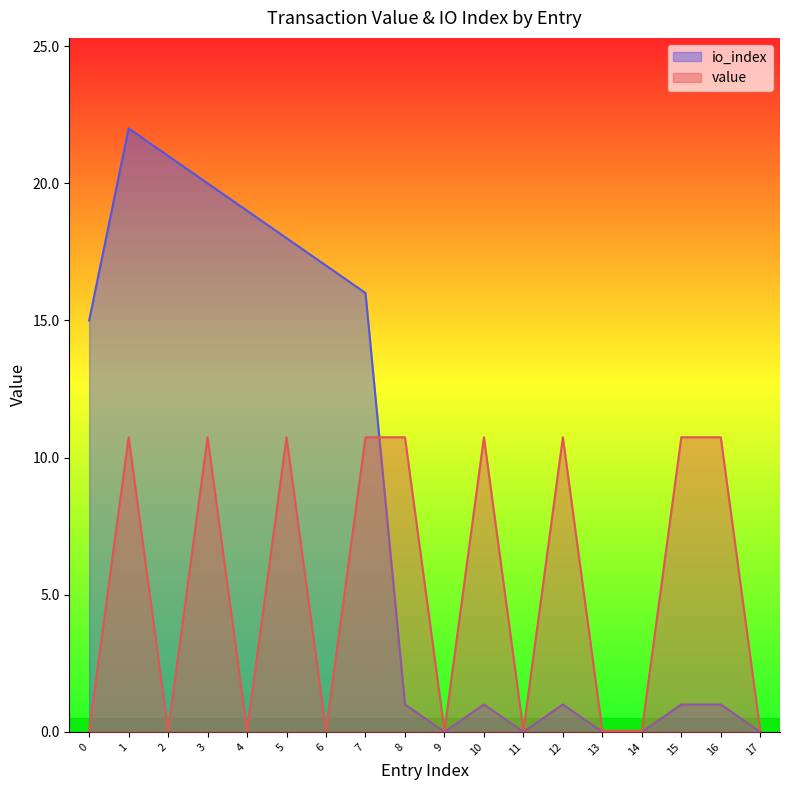

The value series shows 0.0 at 17. True or false?

True